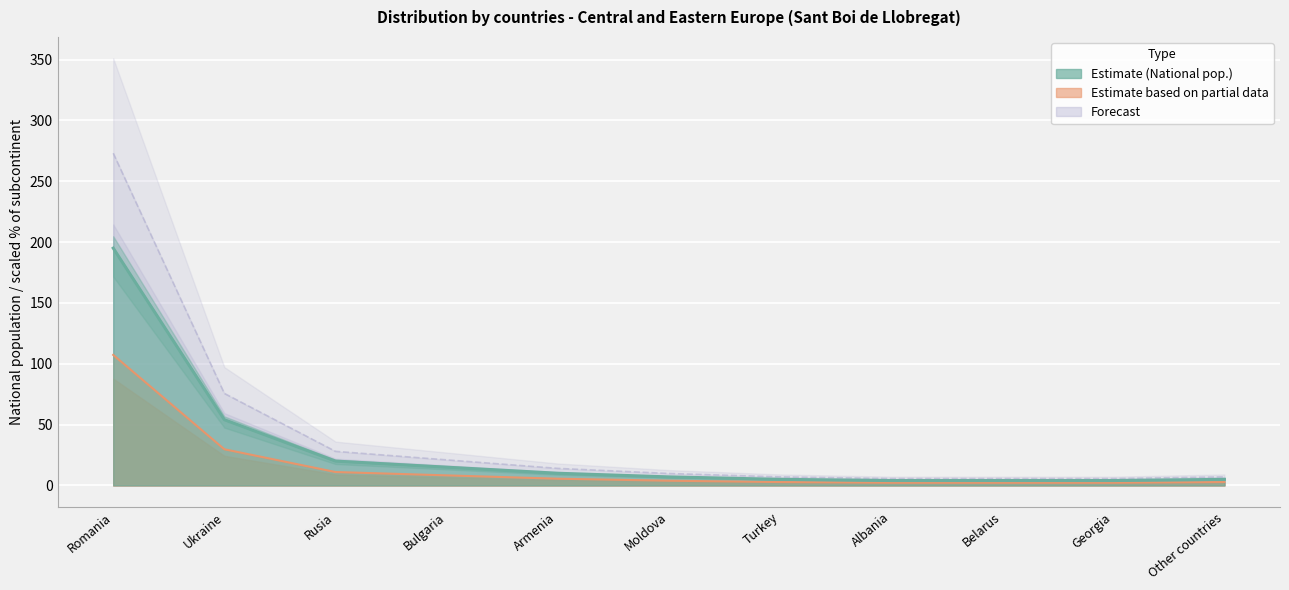

How many values in the % of subcontinent total (Partial) series are below 3?

5